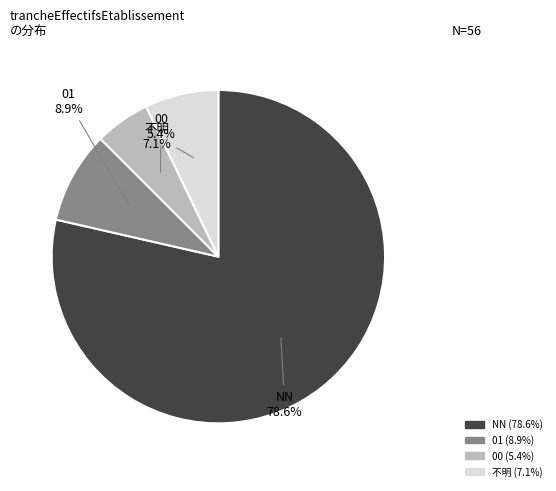

Is there a majority slice in this chart?

Yes